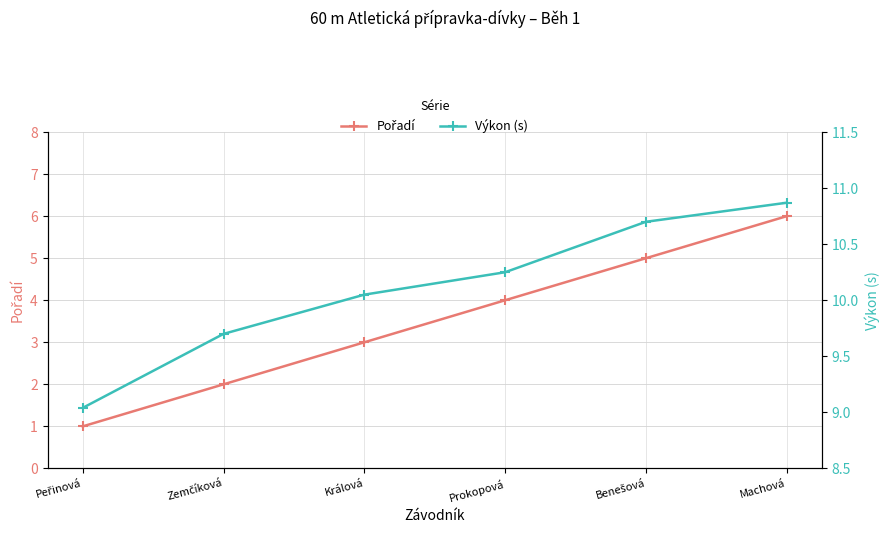

What is the minimum value shown in the chart?

1.0